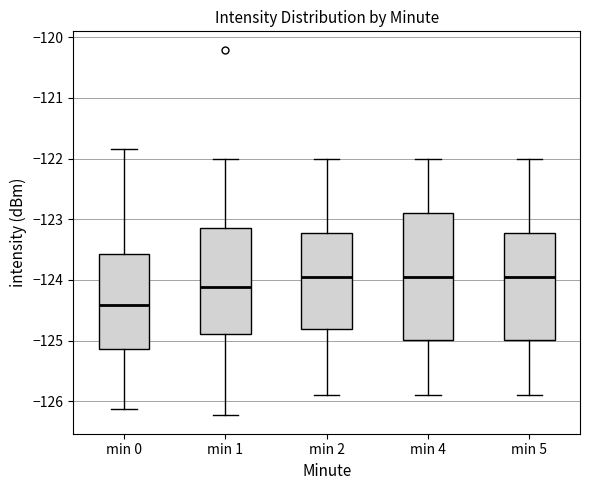

Which box is the tallest, from its lower edge to its upper edge?

min 4